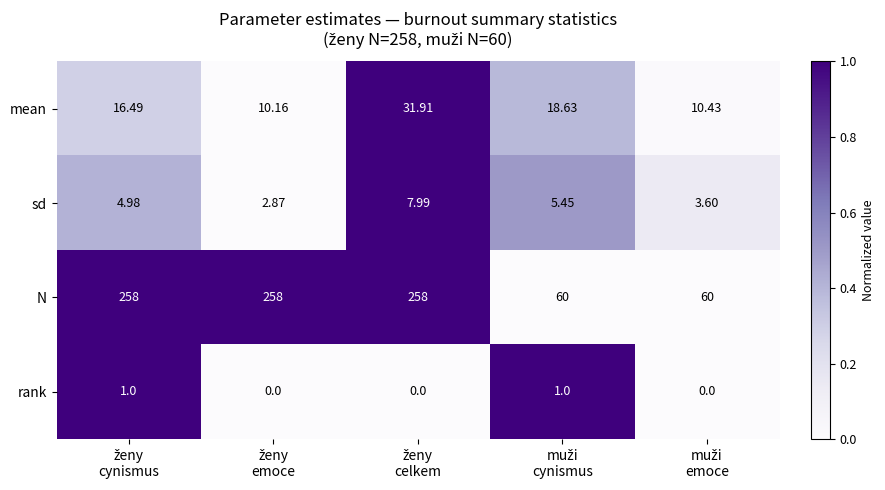

Which series has the largest range (max minus min)?

N